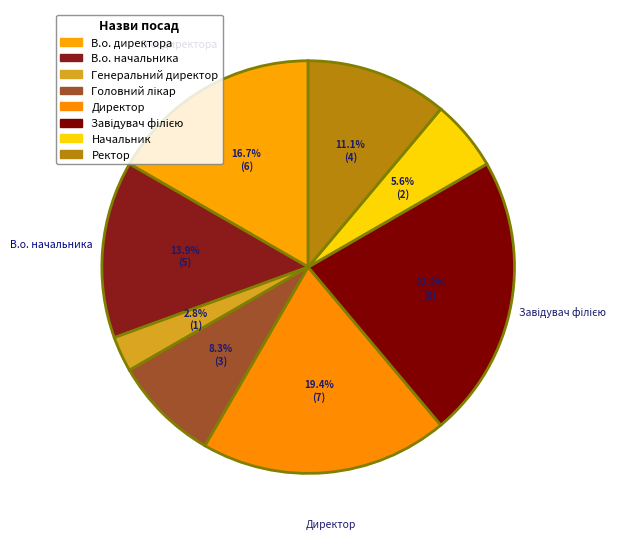

Does any single category account for the majority?

No